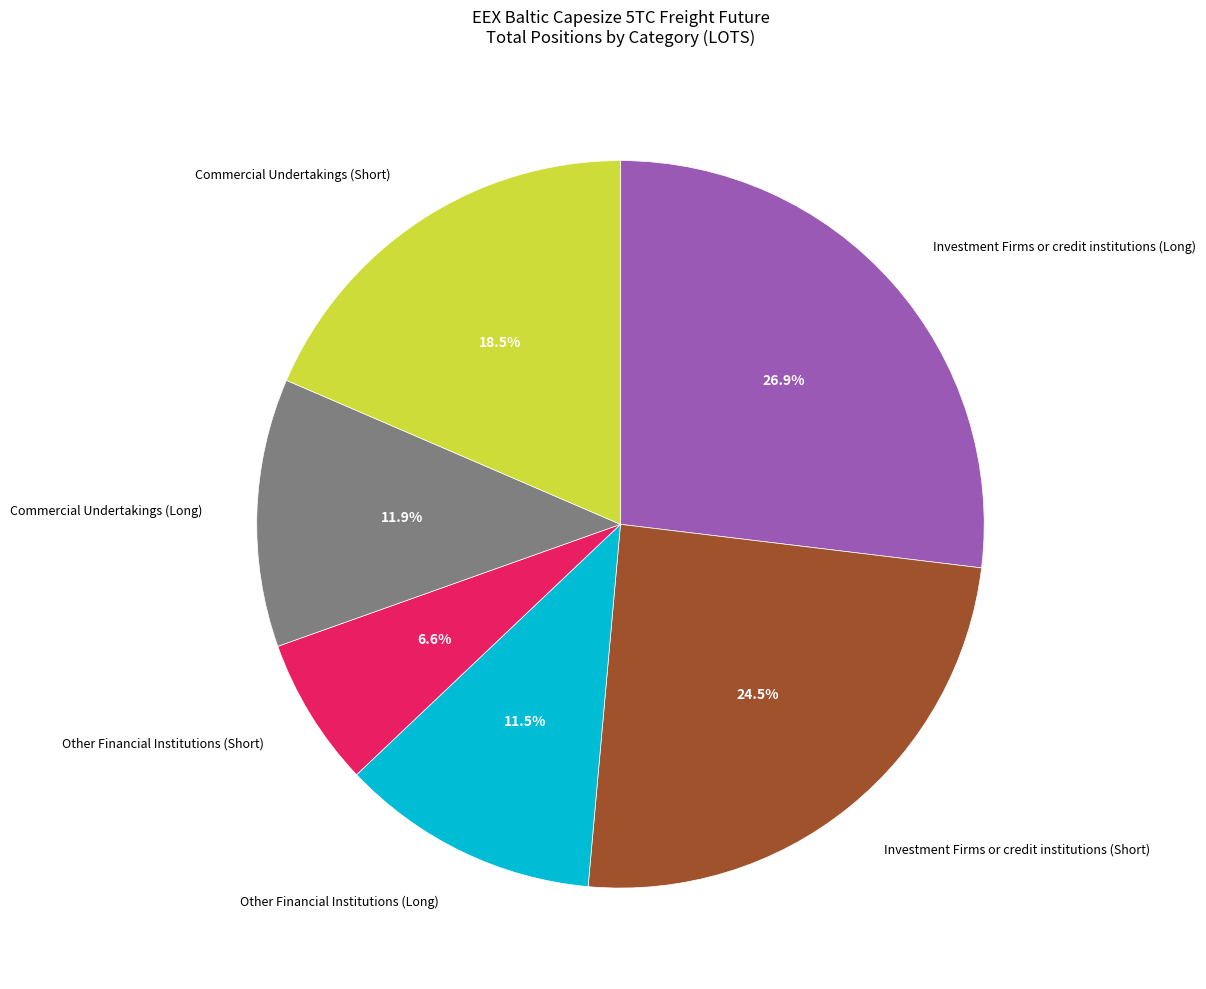

True or false: Commercial Undertakings (Long) accounts for 12% of the total.

True